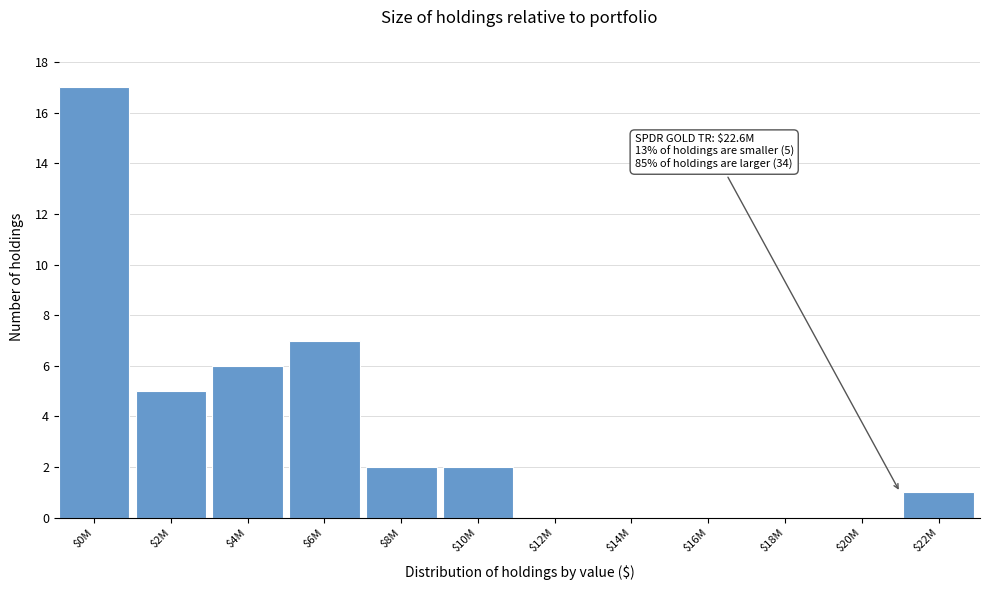

What is the sum of all values?

40